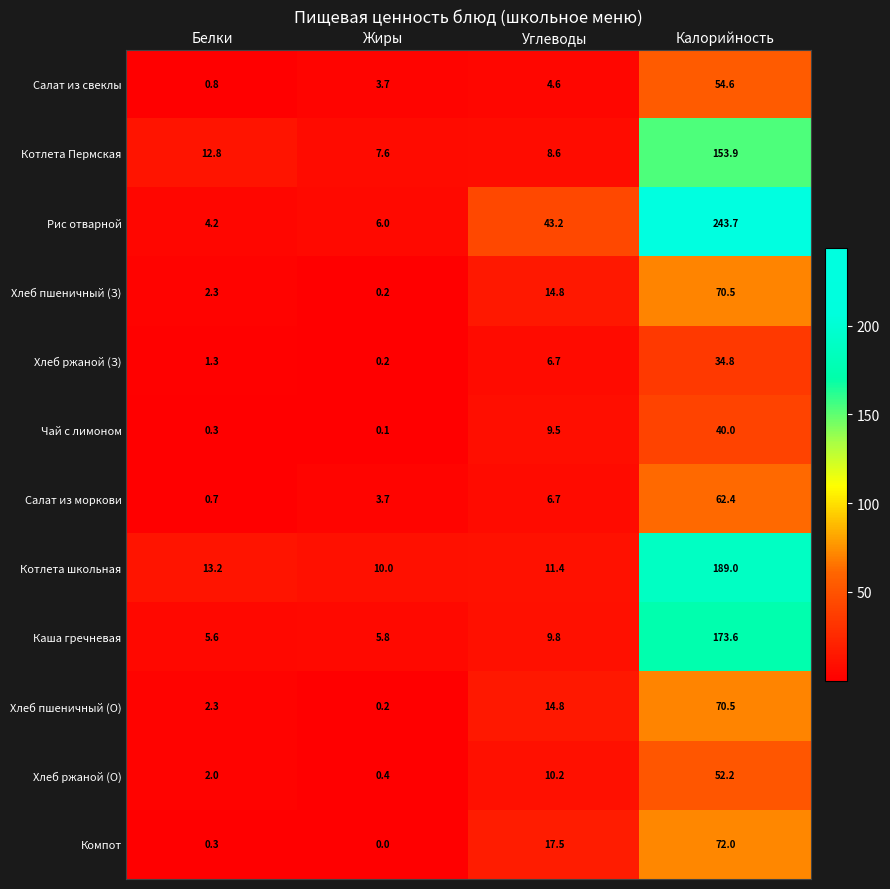

What is the difference between the highest and lowest values at Калорийность?

208.9